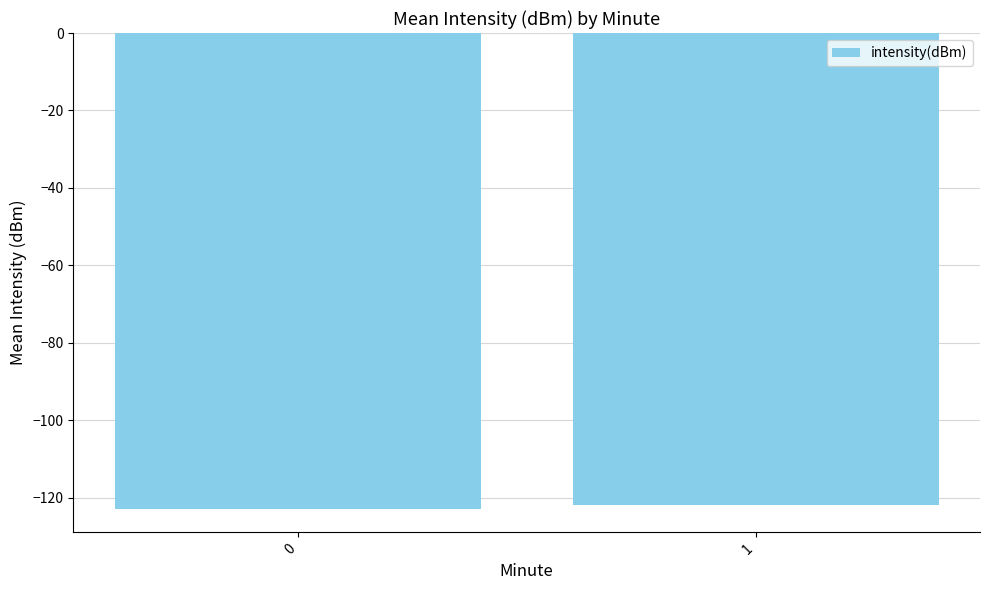

Are the bars grouped side by side (vs. stacked)?

No